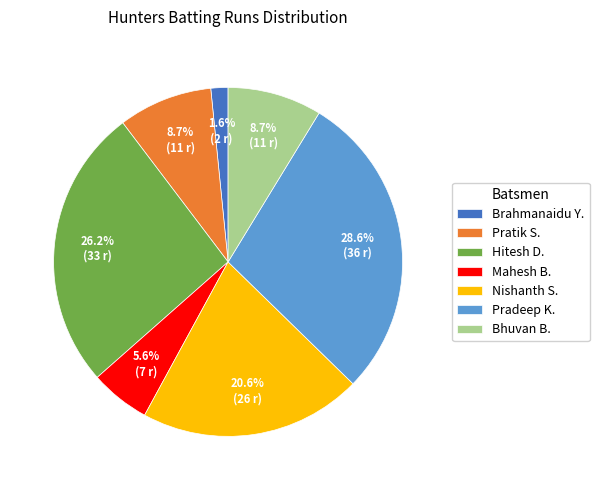

Does any single category account for the majority?

No